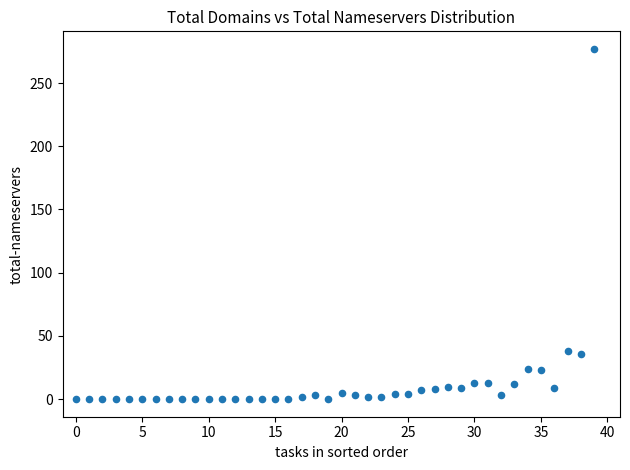

What is the range of Y values (max minus min)?

277